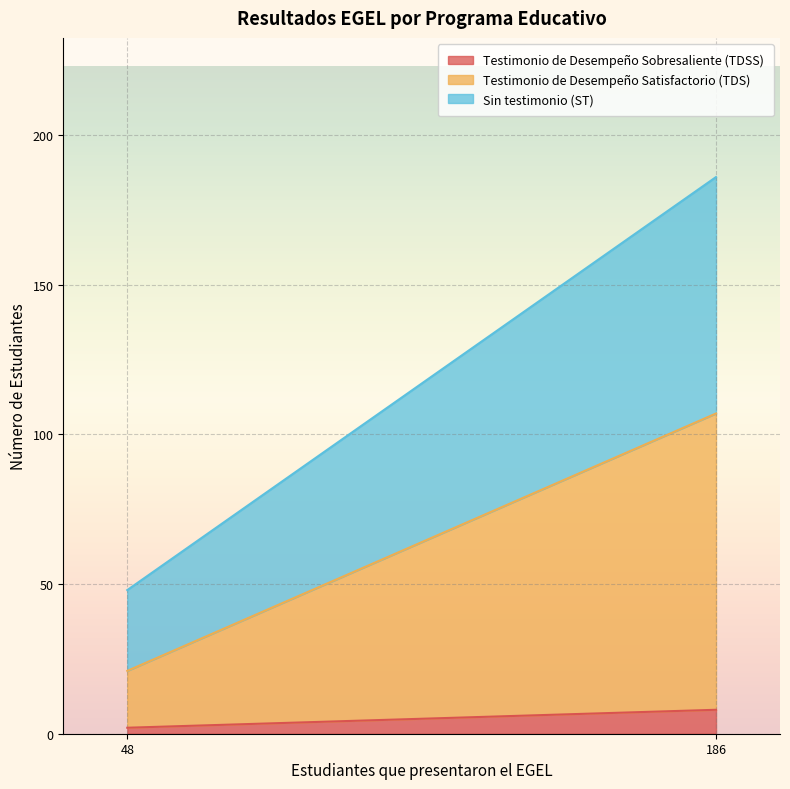

How many categories are shown in the chart?

2